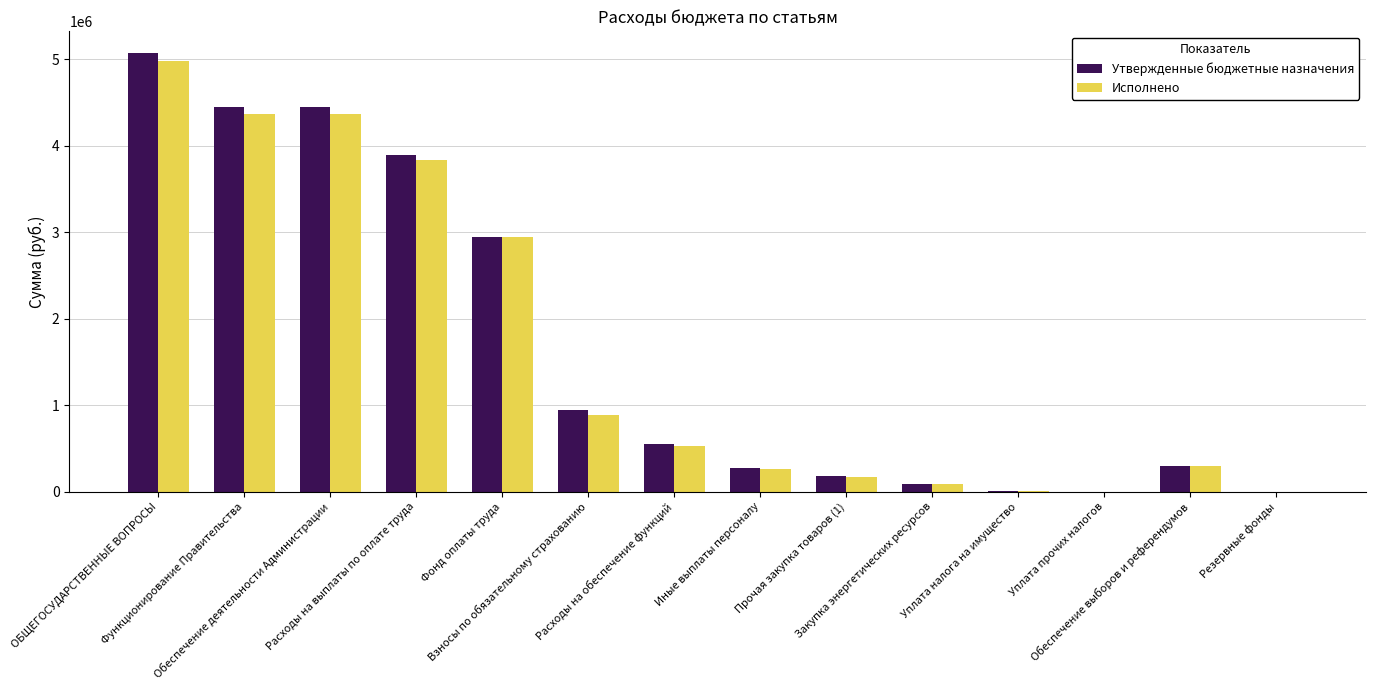

How many data points in Исполнено are above 531781?

7